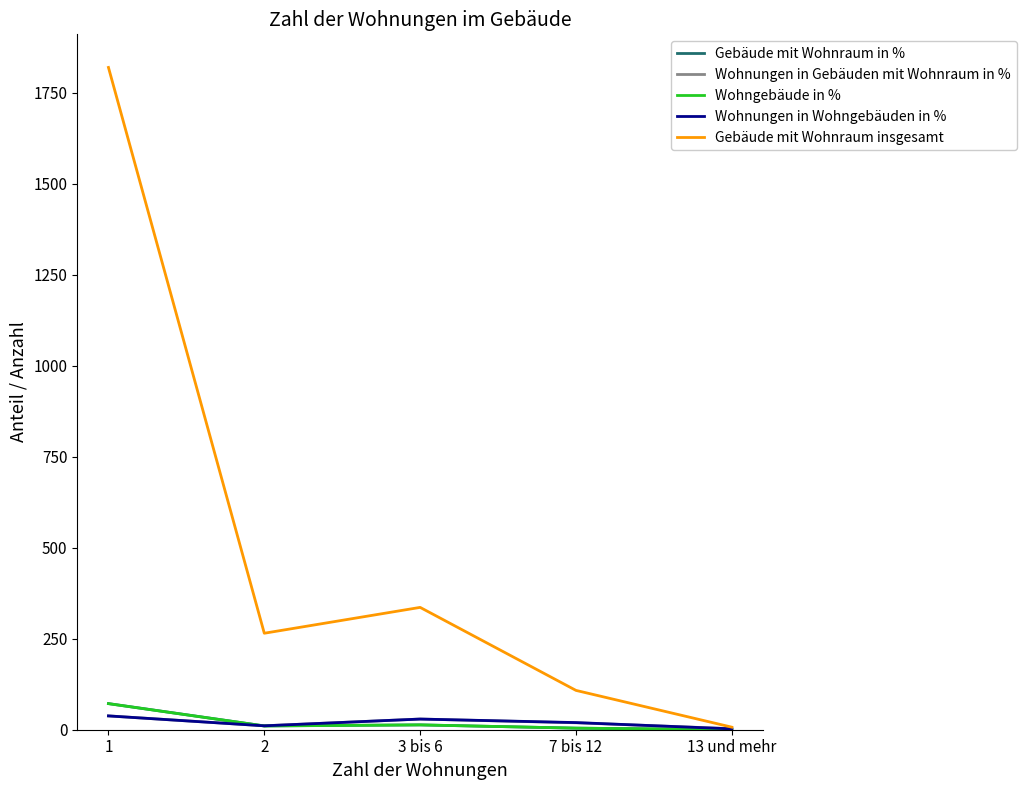

What is the lowest value of the Gebäude mit Wohnraum insgesamt series?

7.0